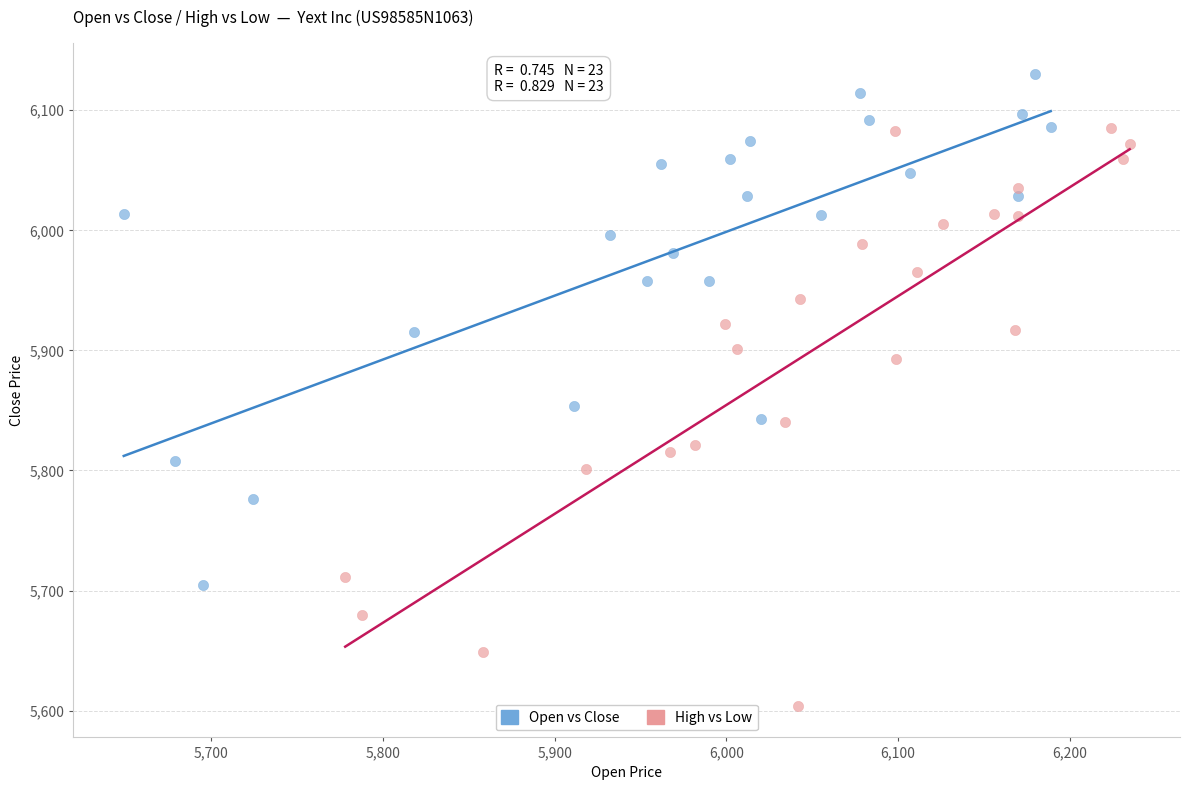

Which series reaches the maximum Y coordinate?

Open vs Close